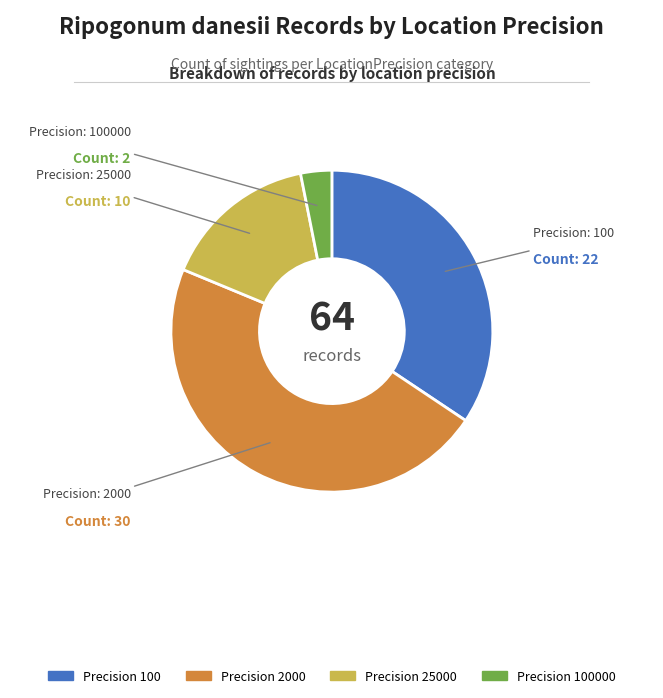

Is there a majority slice in this chart?

No